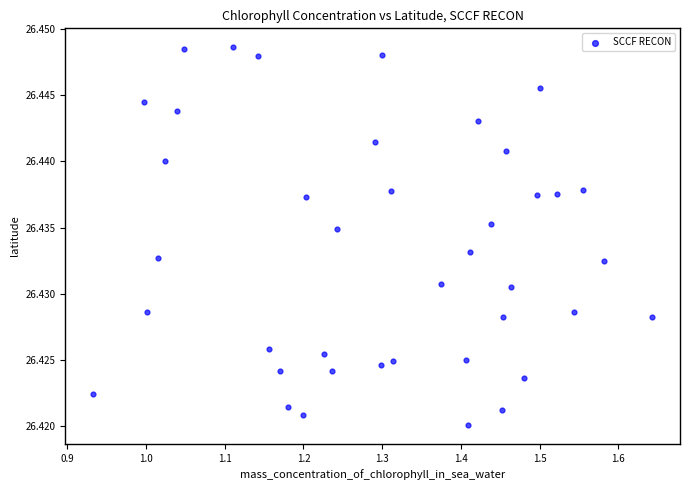

What is the range of X values (max minus min)?

0.7